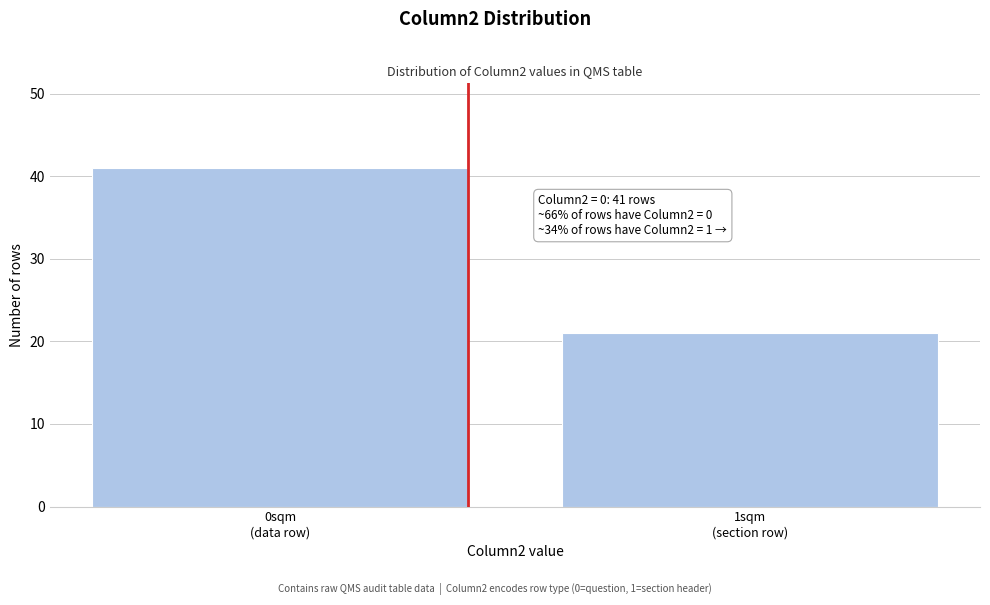

Reading left to right, transcribe all the data shown in this chart.

41	21